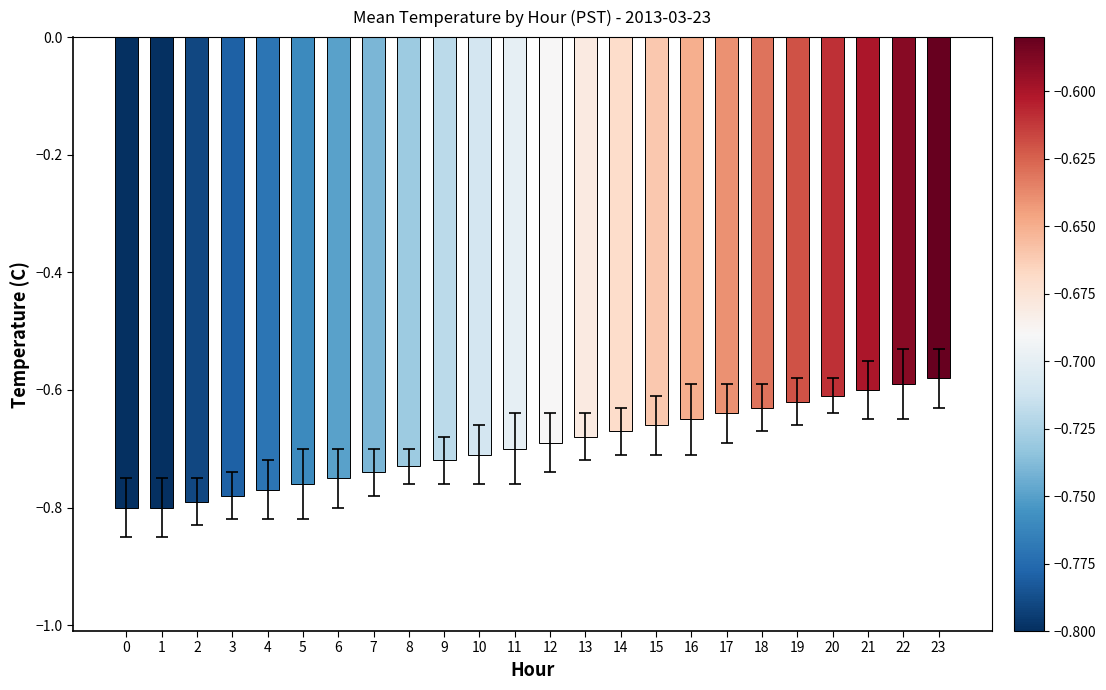

How many bars are there in total?

24